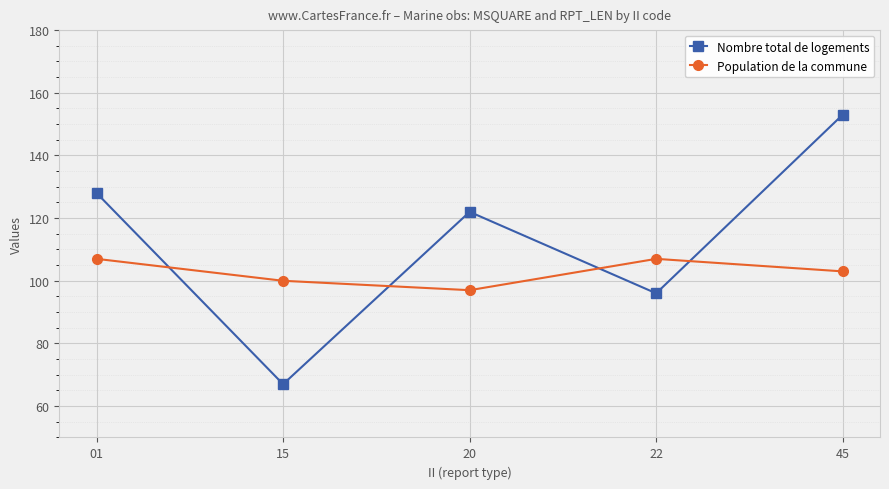

What is the spread (max minus min) of values at 15?

33